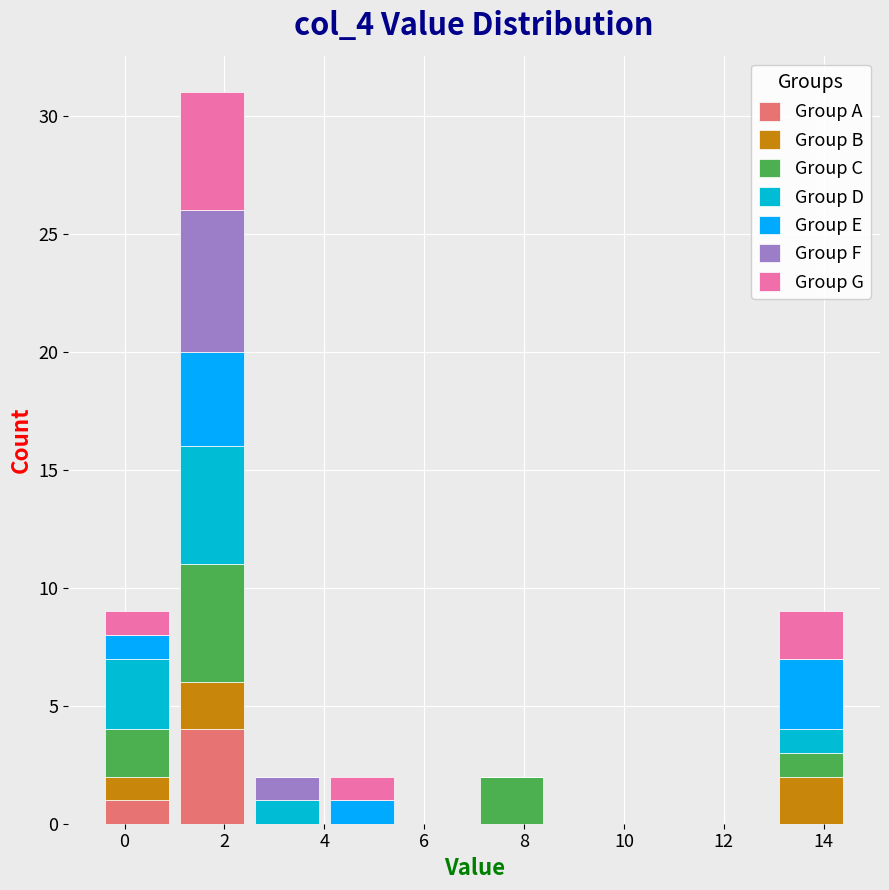

Reading left to right, transcribe this chart: for each stacked bar, give the range it covers on the x-axis and its total height. Neither the bar edges nor the heights are printed on the chart, so give them approximately, as read against the axes.

-0.5 to 1.0: 9
1.0 to 2.5: 31
2.5 to 4.0: 2
4.0 to 5.5: 2
5.5 to 7.0: 0
7.0 to 8.5: 2
8.5 to 10.0: 0
10.0 to 11.5: 0
11.5 to 13.0: 0
13.0 to 14.5: 9